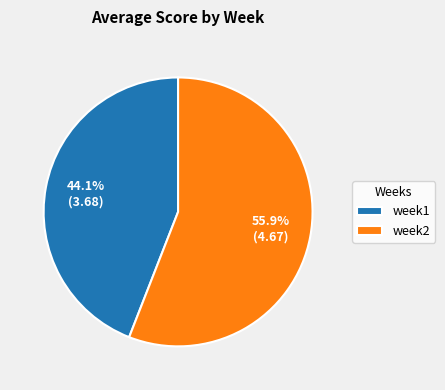

Combined, do week1 and week2 account for over 50%?

Yes